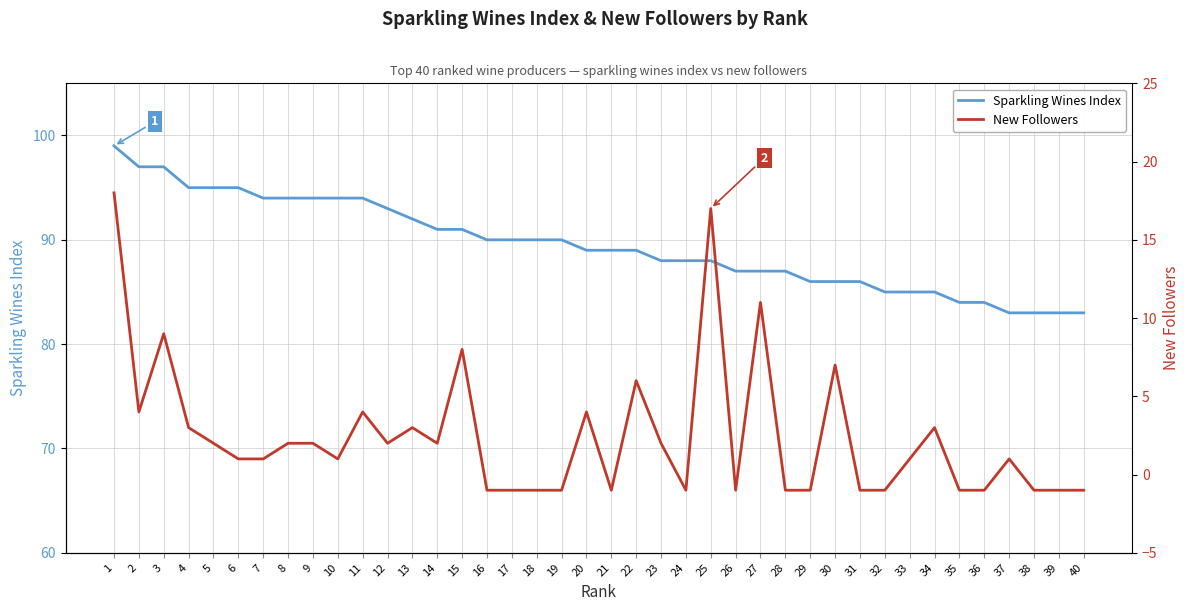

The value of Sparkling Wines Index at 33 is 85. True or false?

True